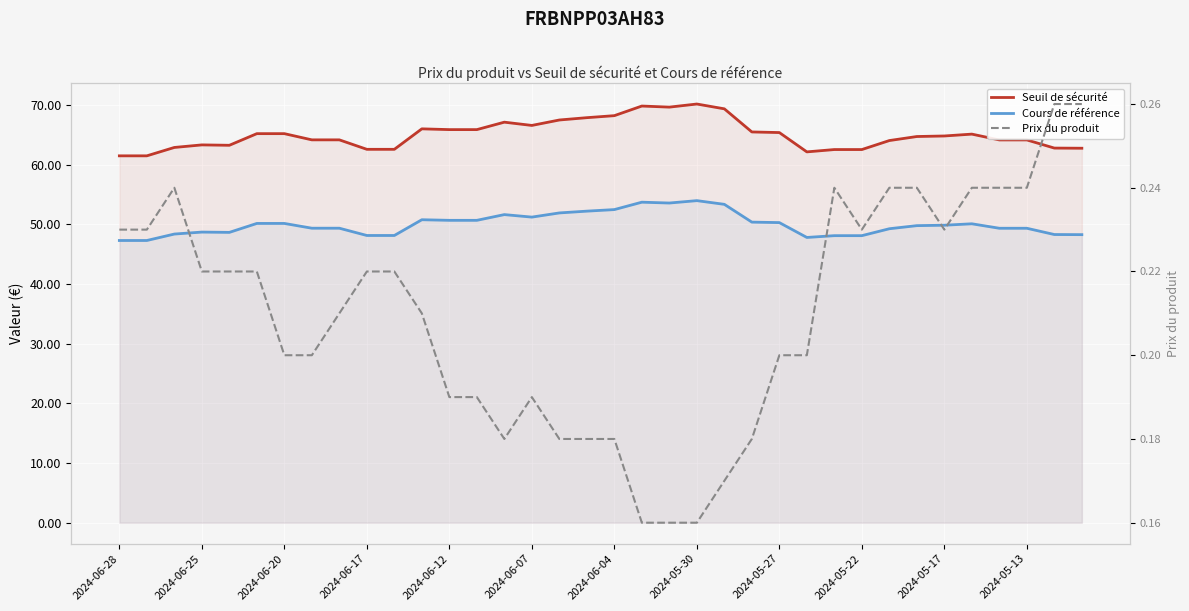

Which series has the largest total across all categories?

Seuil de sécurité